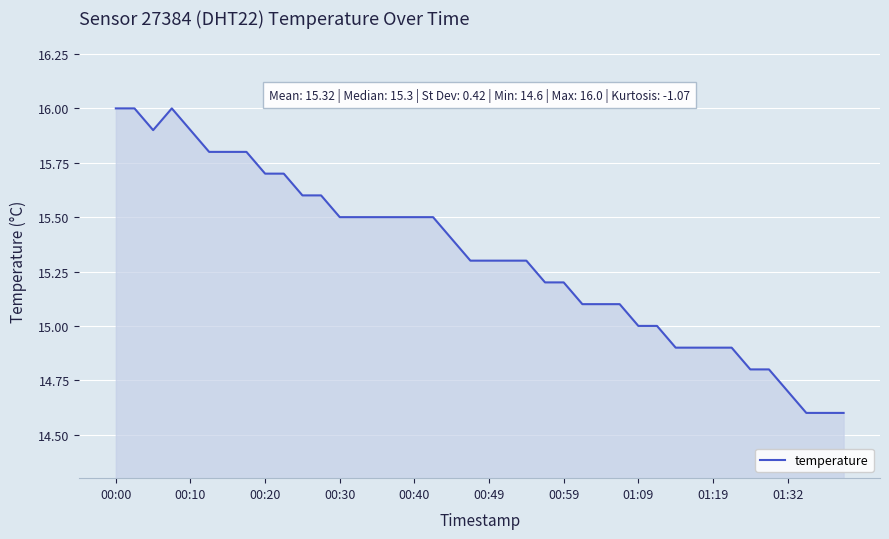

What is the greatest value displayed?

16.0